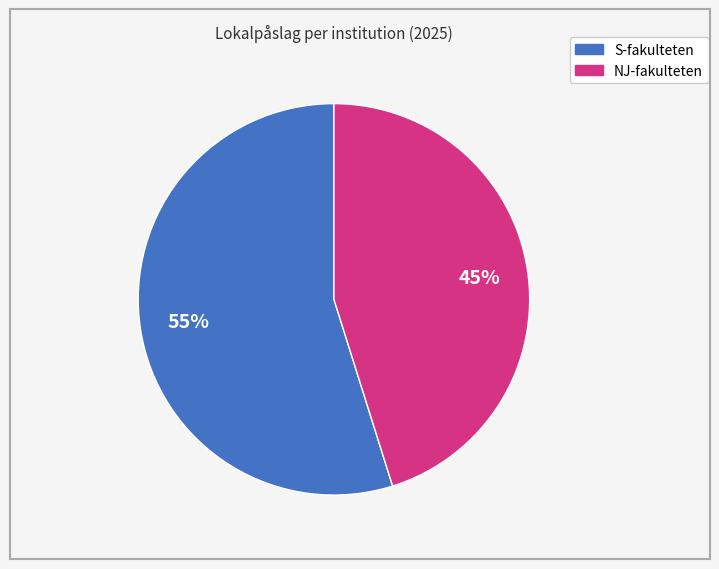

Is there any slice that represents more than half of the pie?

Yes